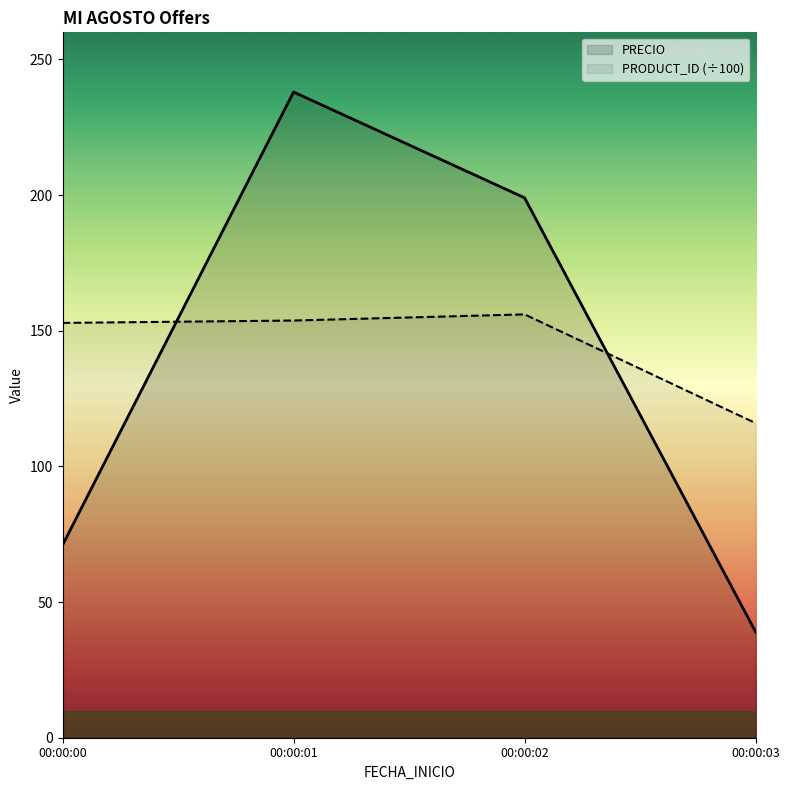

Which series has the largest total across all categories?

PRODUCT_ID (÷100)